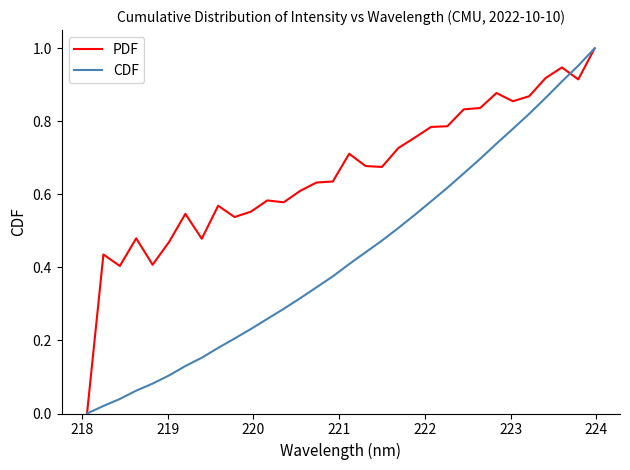

How many values in PDF are above zero?

31